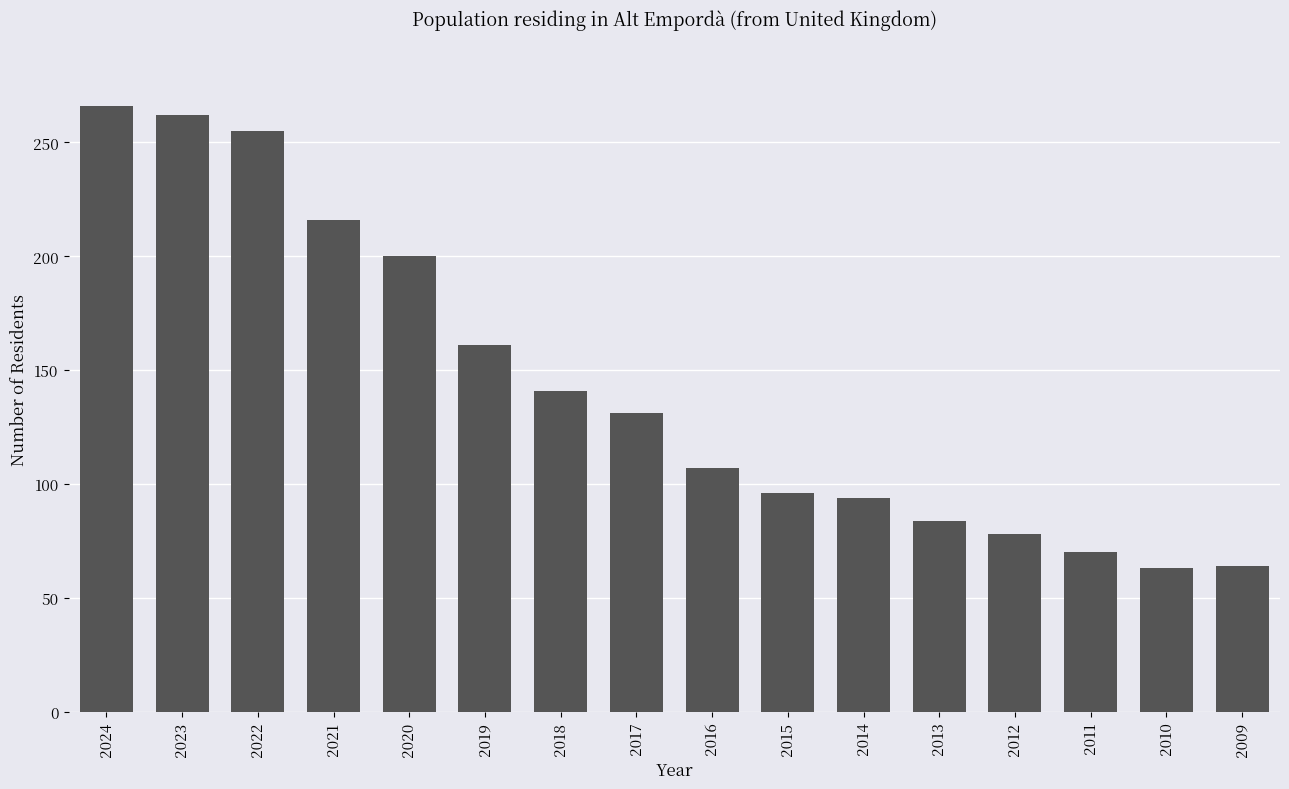

What is the smallest value displayed?

63